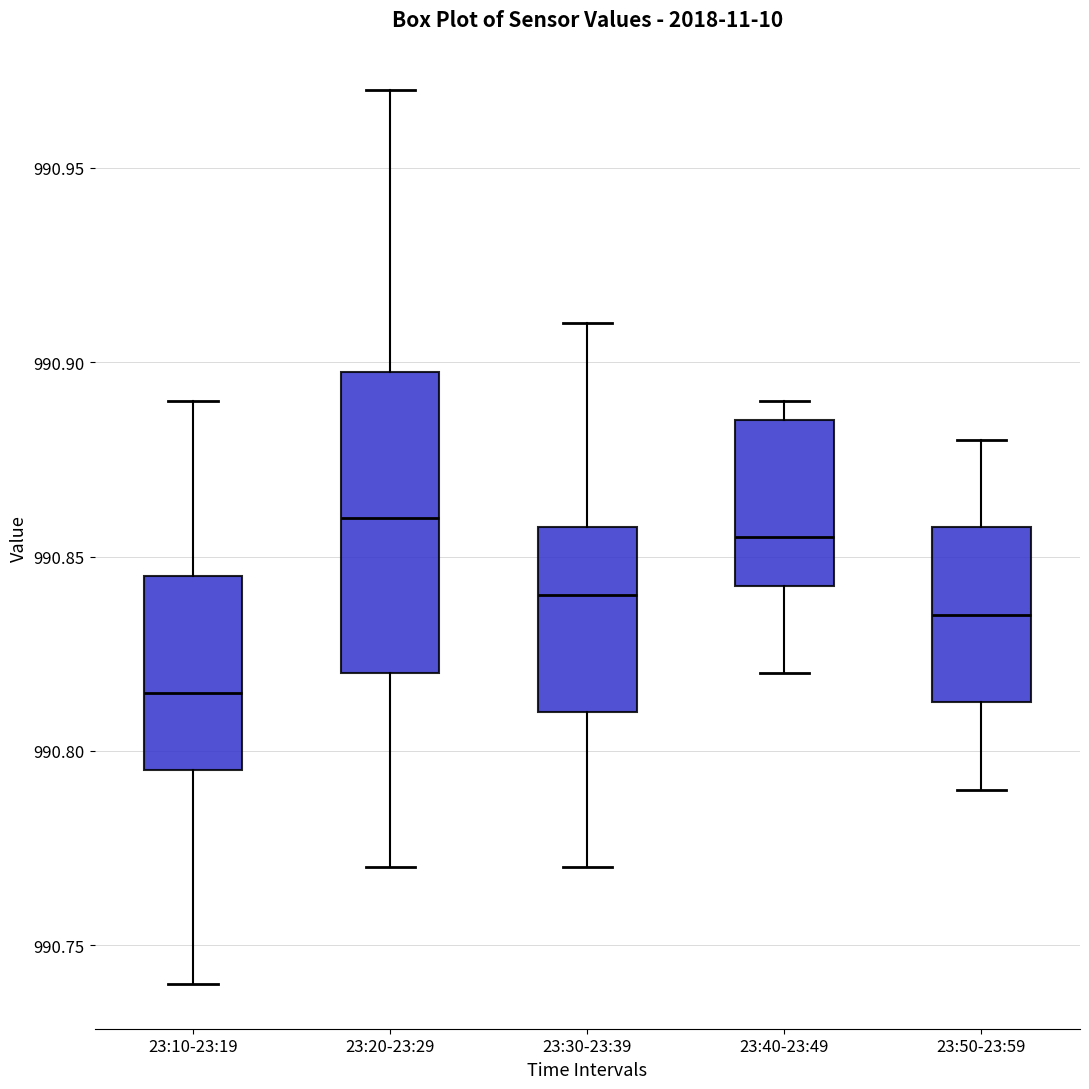

Reading left to right, read every box against the y-axis: the position of its median line, the range the box covers, and the ends of its whiskers. The values are not printed on the chart, so give them approximately, as read against the axis.

23:10-23:19: median 990.815, box 990.795 to 990.845, whiskers 990.740 to 990.890
23:20-23:29: median 990.860, box 990.820 to 990.900, whiskers 990.770 to 990.970
23:30-23:39: median 990.840, box 990.810 to 990.860, whiskers 990.770 to 990.910
23:40-23:49: median 990.855, box 990.845 to 990.885, whiskers 990.820 to 990.890
23:50-23:59: median 990.835, box 990.815 to 990.860, whiskers 990.790 to 990.880